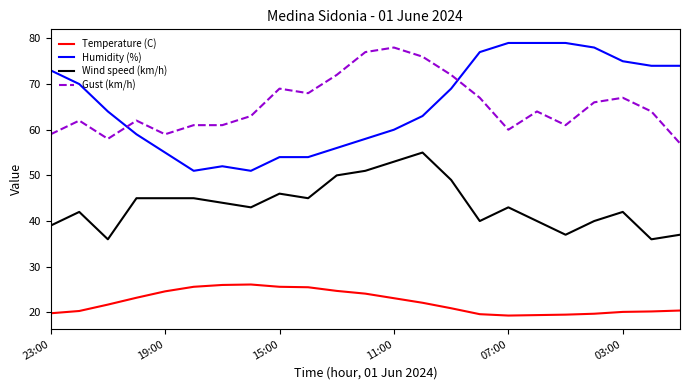

Rank the series by their maximum value, from lowest to highest.

Temperature (C), Wind speed (km/h), Gust (km/h), Humidity (%)